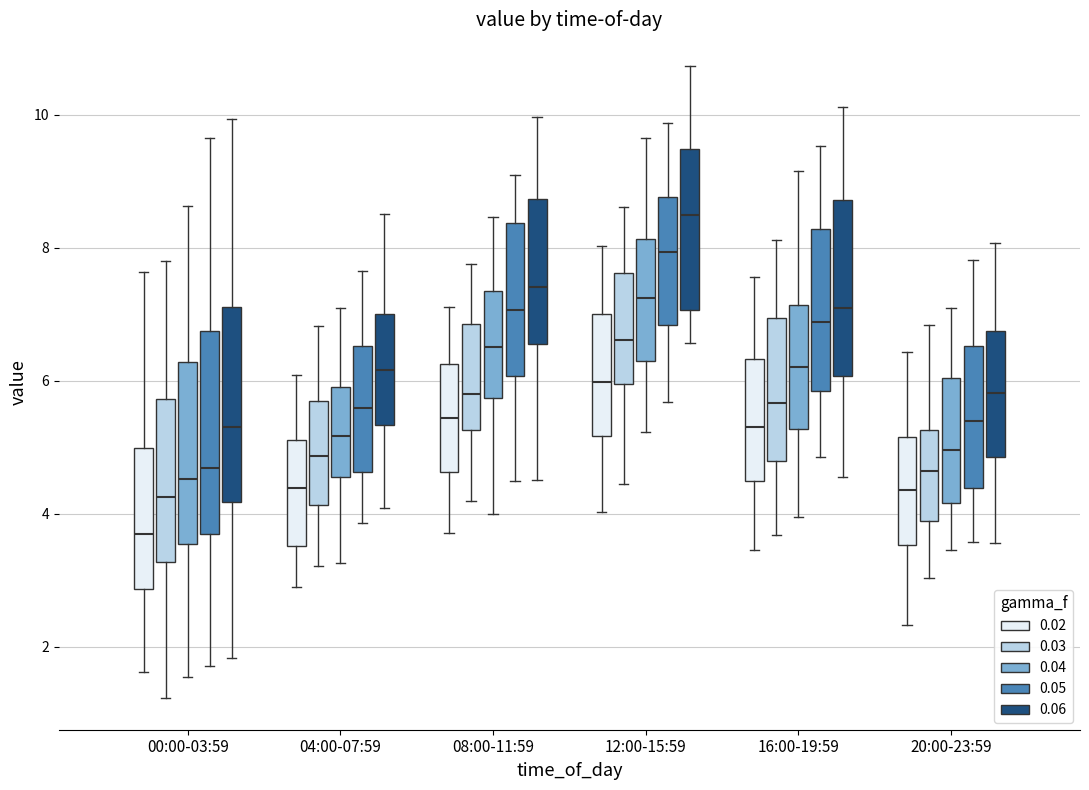

Reading left to right, read every box against the y-axis: the position of its median line, the range the box covers, and the ends of its whiskers. The values are not printed on the chart, so give them approximately, as read against the axis.

00:00-03:59 (0.02): median 3.6, box 2.8 to 5.0, whiskers 1.6 to 7.6
00:00-03:59 (0.03): median 4.2, box 3.2 to 5.8, whiskers 1.2 to 7.8
00:00-03:59 (0.04): median 4.6, box 3.6 to 6.2, whiskers 1.6 to 8.6
00:00-03:59 (0.05): median 4.6, box 3.6 to 6.8, whiskers 1.8 to 9.6
00:00-03:59 (0.06): median 5.2, box 4.2 to 7.2, whiskers 1.8 to 10.0
04:00-07:59 (0.02): median 4.4, box 3.6 to 5.2, whiskers 3.0 to 6.0
04:00-07:59 (0.03): median 4.8, box 4.2 to 5.8, whiskers 3.2 to 6.8
04:00-07:59 (0.04): median 5.2, box 4.6 to 6.0, whiskers 3.2 to 7.2
04:00-07:59 (0.05): median 5.6, box 4.6 to 6.6, whiskers 3.8 to 7.6
04:00-07:59 (0.06): median 6.2, box 5.4 to 7.0, whiskers 4.0 to 8.6
08:00-11:59 (0.02): median 5.4, box 4.6 to 6.2, whiskers 3.8 to 7.2
08:00-11:59 (0.03): median 5.8, box 5.2 to 6.8, whiskers 4.2 to 7.8
08:00-11:59 (0.04): median 6.6, box 5.8 to 7.4, whiskers 4.0 to 8.4
08:00-11:59 (0.05): median 7.0, box 6.0 to 8.4, whiskers 4.6 to 9.0
08:00-11:59 (0.06): median 7.4, box 6.6 to 8.8, whiskers 4.6 to 10.0
12:00-15:59 (0.02): median 6.0, box 5.2 to 7.0, whiskers 4.0 to 8.0
12:00-15:59 (0.03): median 6.6, box 6.0 to 7.6, whiskers 4.4 to 8.6
12:00-15:59 (0.04): median 7.2, box 6.4 to 8.2, whiskers 5.2 to 9.6
12:00-15:59 (0.05): median 8.0, box 6.8 to 8.8, whiskers 5.6 to 9.8
12:00-15:59 (0.06): median 8.4, box 7.0 to 9.4, whiskers 6.6 to 10.8
16:00-19:59 (0.02): median 5.4, box 4.4 to 6.4, whiskers 3.4 to 7.6
16:00-19:59 (0.03): median 5.6, box 4.8 to 7.0, whiskers 3.6 to 8.2
16:00-19:59 (0.04): median 6.2, box 5.2 to 7.2, whiskers 4.0 to 9.2
16:00-19:59 (0.05): median 6.8, box 5.8 to 8.2, whiskers 4.8 to 9.6
16:00-19:59 (0.06): median 7.0, box 6.0 to 8.8, whiskers 4.6 to 10.2
20:00-23:59 (0.02): median 4.4, box 3.6 to 5.2, whiskers 2.4 to 6.4
20:00-23:59 (0.03): median 4.6, box 3.8 to 5.2, whiskers 3.0 to 6.8
20:00-23:59 (0.04): median 5.0, box 4.2 to 6.0, whiskers 3.4 to 7.0
20:00-23:59 (0.05): median 5.4, box 4.4 to 6.6, whiskers 3.6 to 7.8
20:00-23:59 (0.06): median 5.8, box 4.8 to 6.8, whiskers 3.6 to 8.0